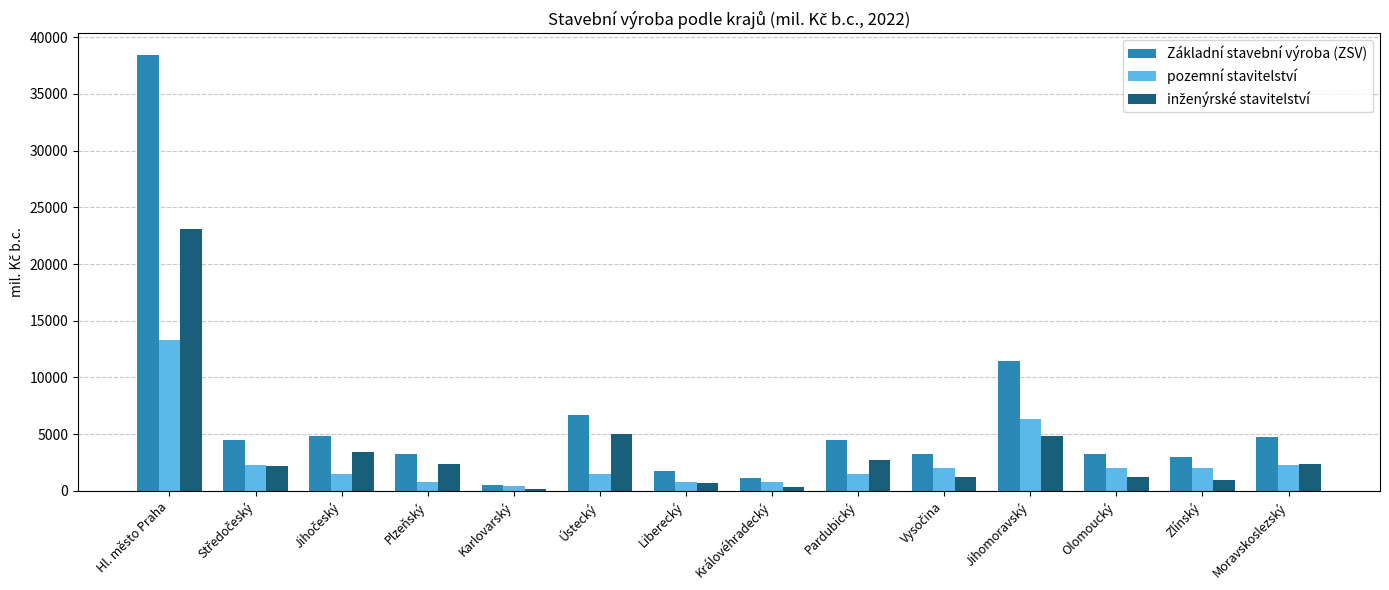

Is it true that Základní stavební výroba (ZSV) equals 1168 at Královéhradecký?

True